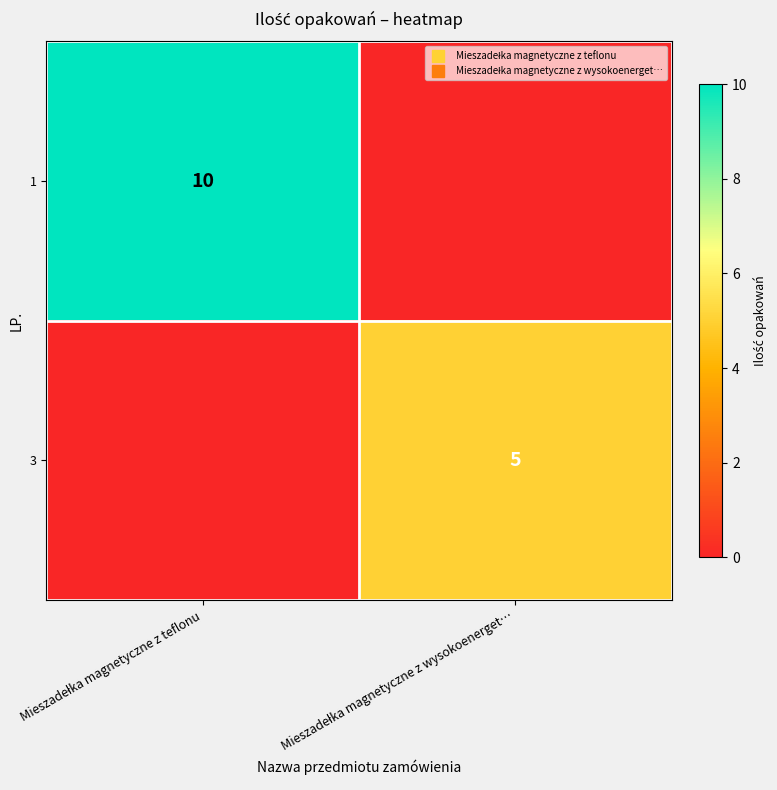

Rank the series at Mieszadełka magnetyczne z wysokoenerget… from lowest to highest value.

1, 3